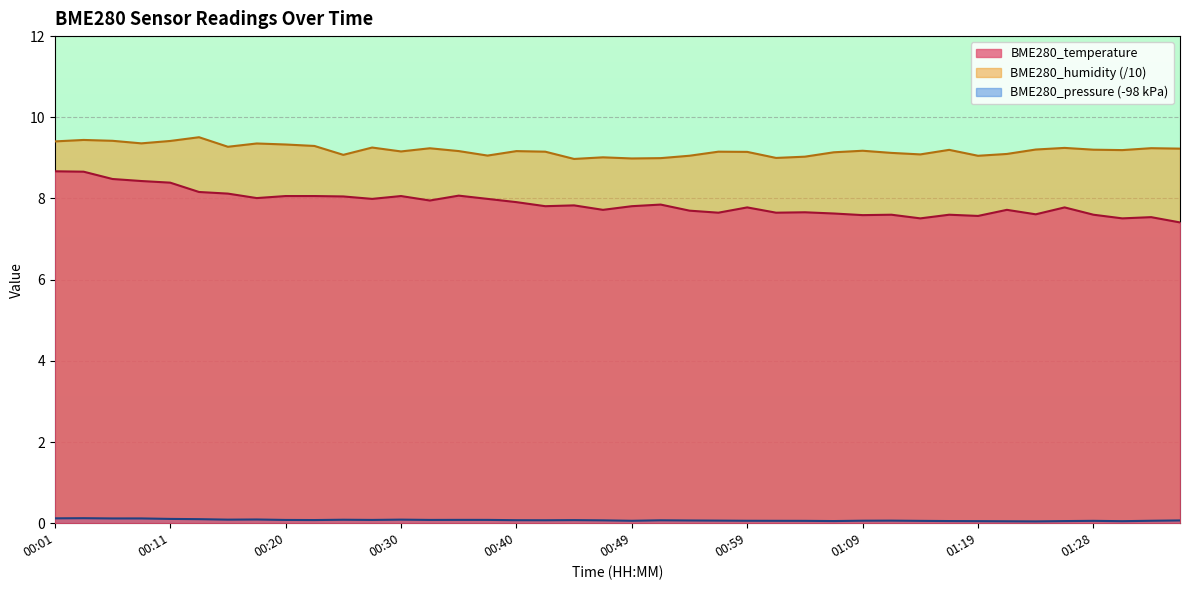

What is the approximate value of BME280_humidity at 00:18?

9.4